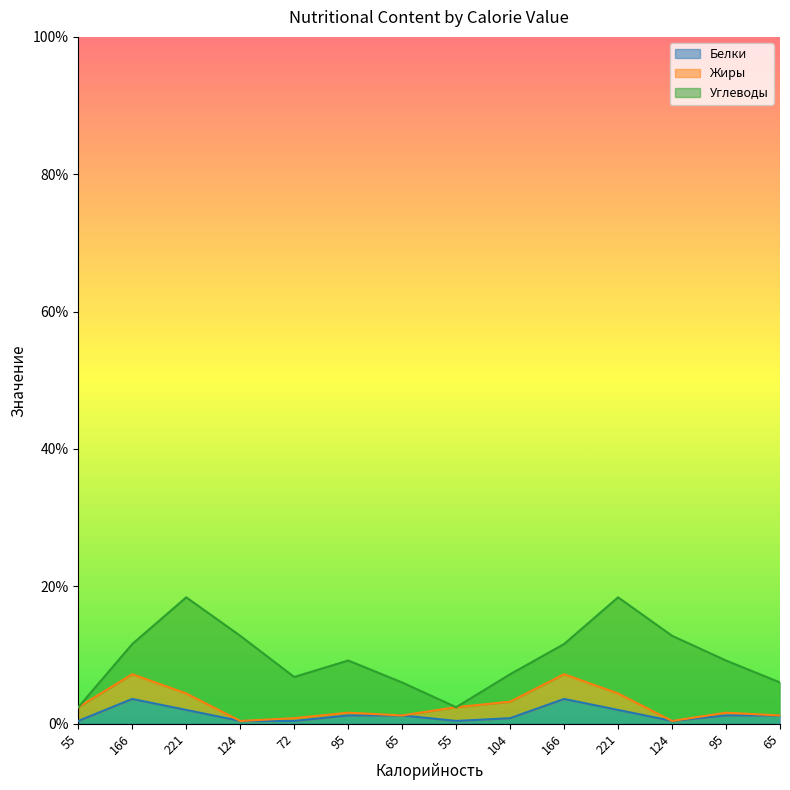

After their last crossing, which series has the higher values: Углеводы or Жиры?

Углеводы